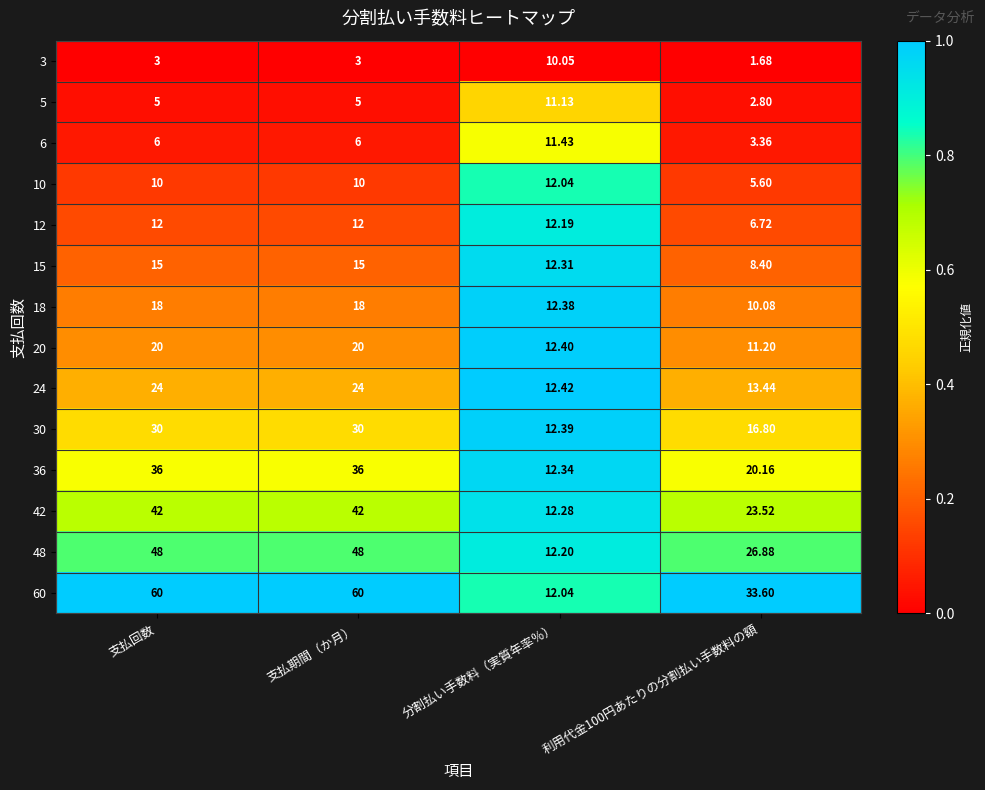

Where is 20 nearest to the value 15?

分割払い手数料（実質年率％）